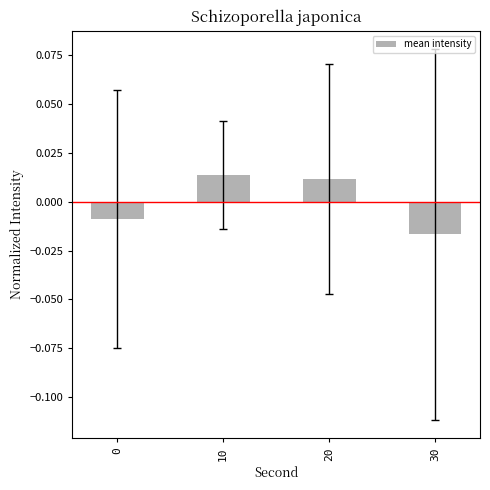

Count the number of categories in the chart.

4